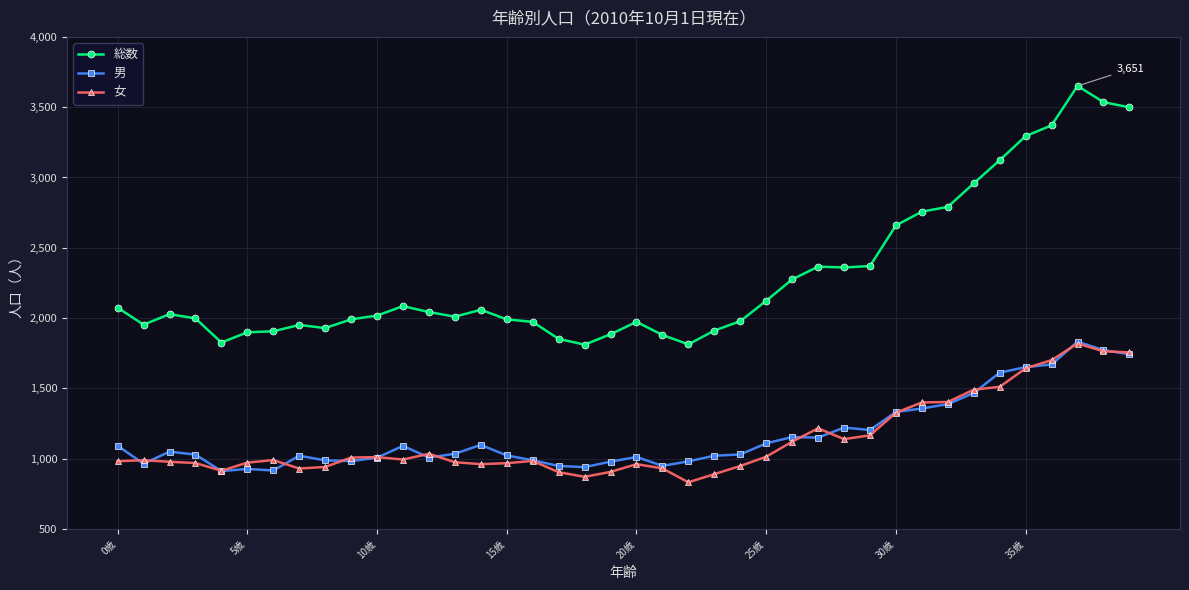

What is the sum of all 総数 values?

91970